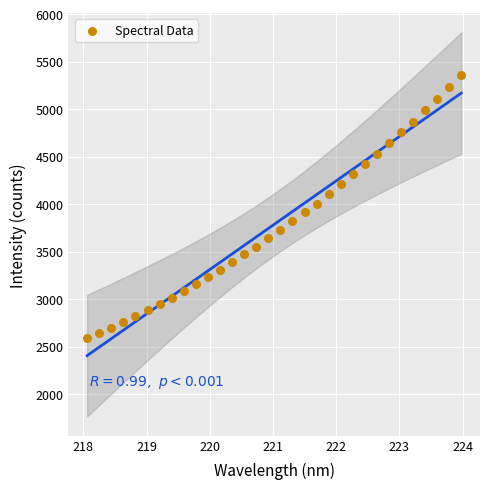

What is the range of X values (max minus min)?

5.9